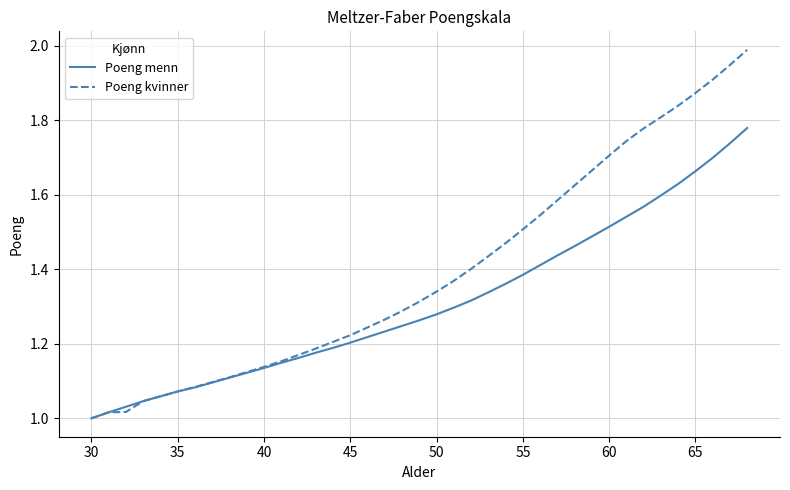

Which series has the widest spread of values?

Poeng kvinner